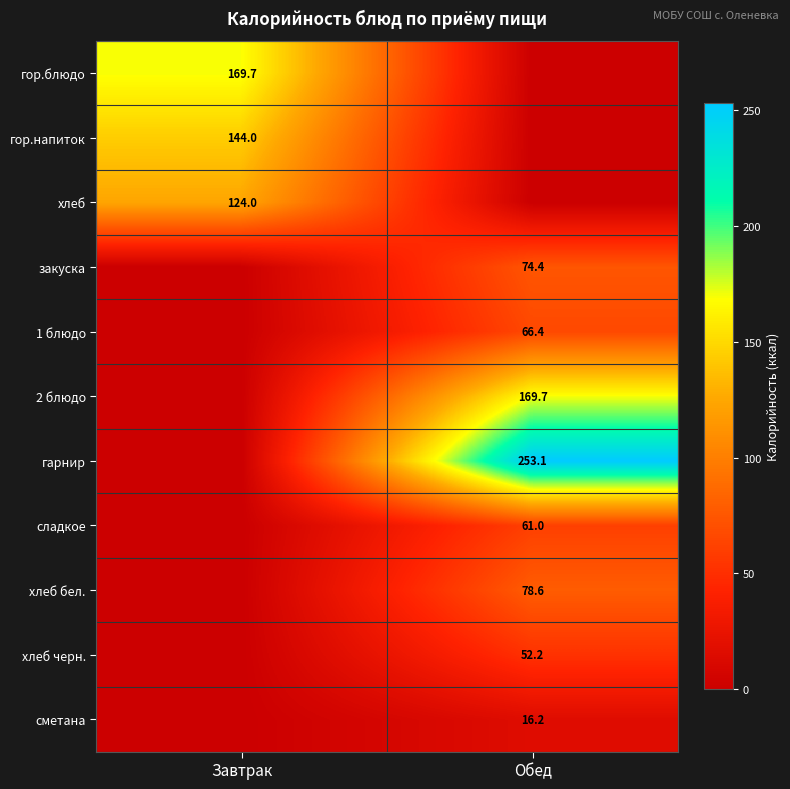

The 2 блюдо series shows 169.7 at Обед. True or false?

True